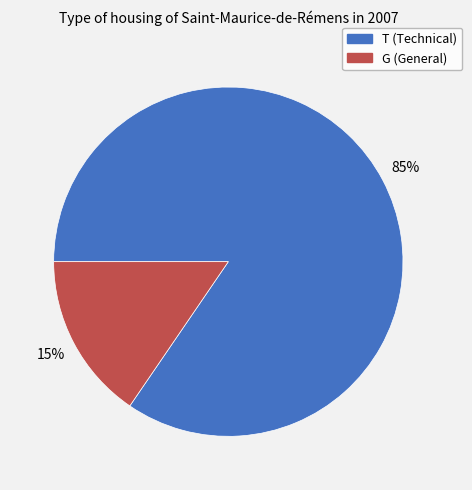

Is the sum of G and T greater than half?

Yes